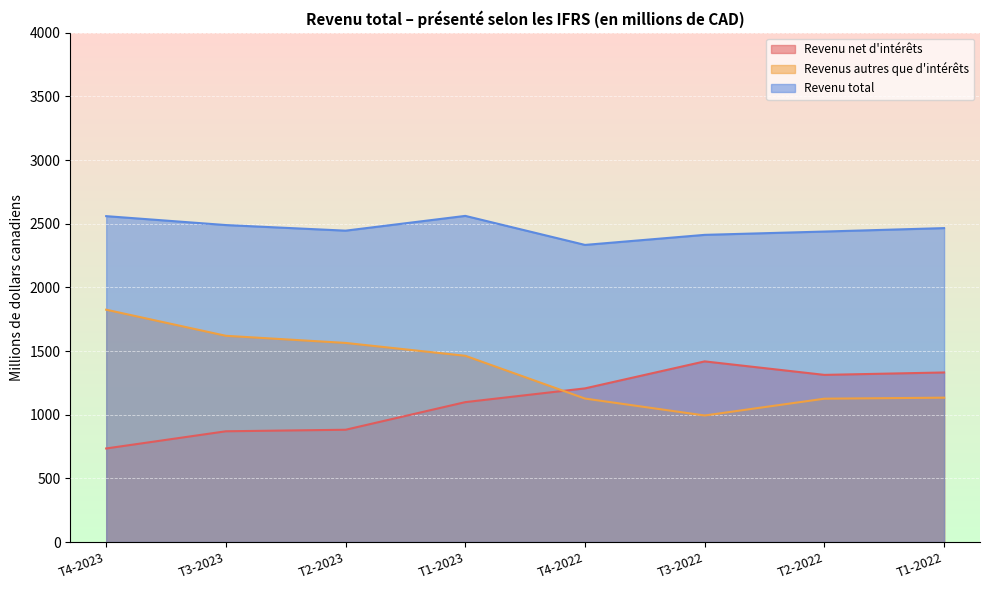

What value does the Revenu total series have at T4-2022, to the nearest 5?

2335